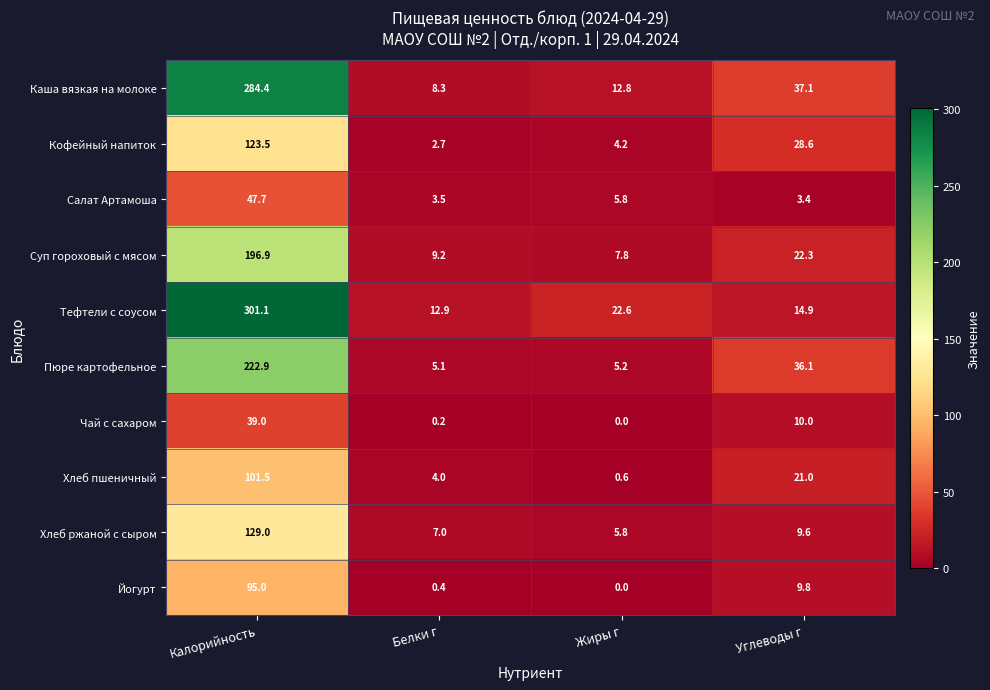

What is the difference between the Хлеб пшеничный values at Калорийность and Углеводы г?

80.5